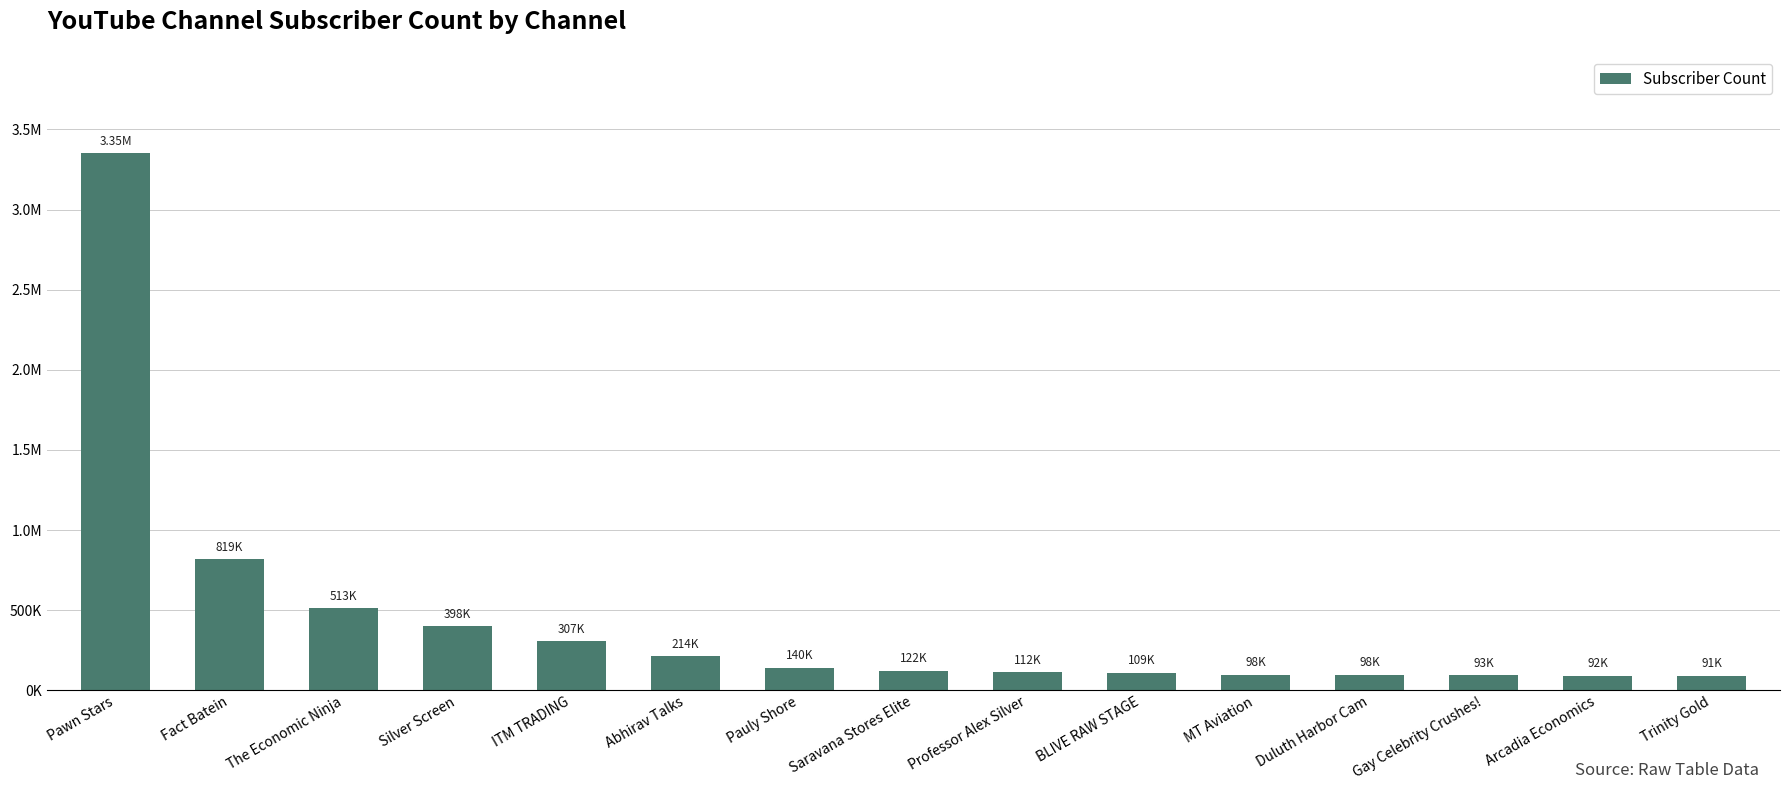

Are the bars horizontal?

No